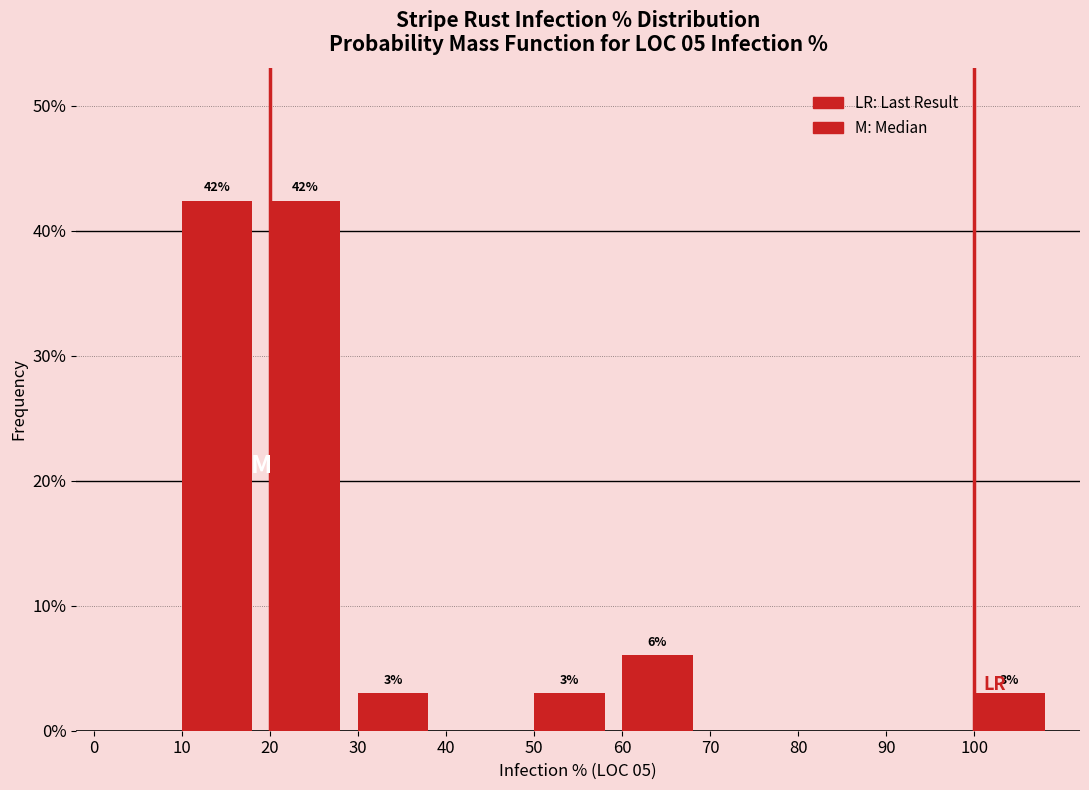

How many distinct data groups are displayed?

1